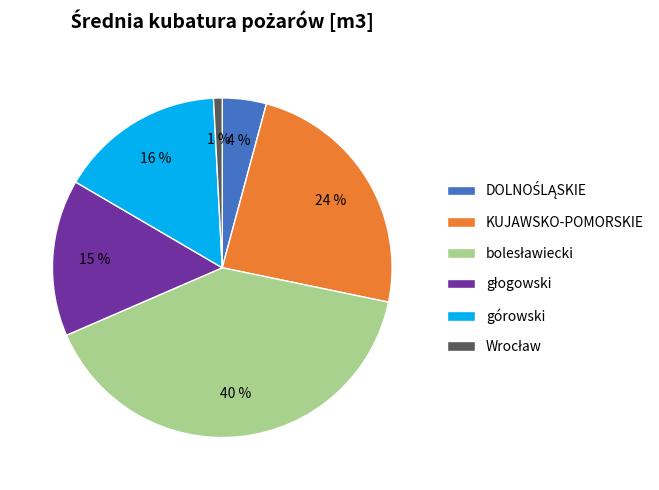

Count the number of slices in the pie.

6